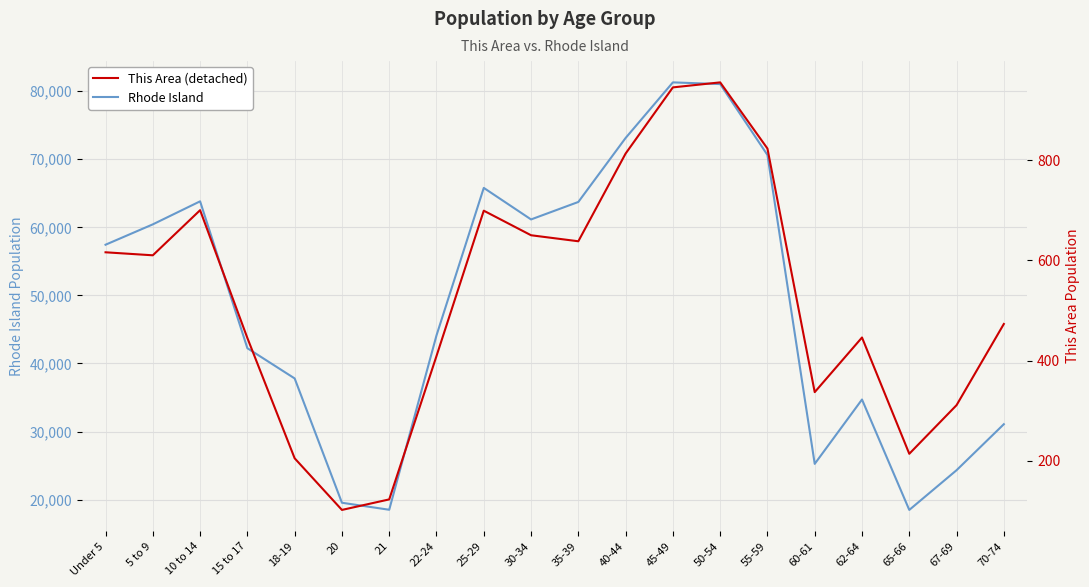

How many interior local peaks does the This Area series have?

4